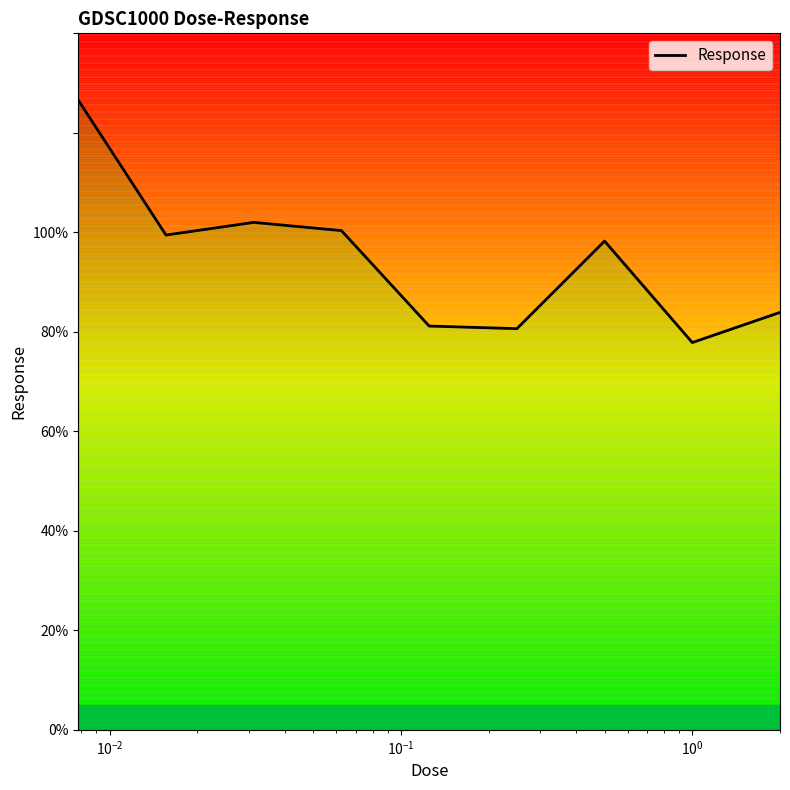

How many values are below 98?

4